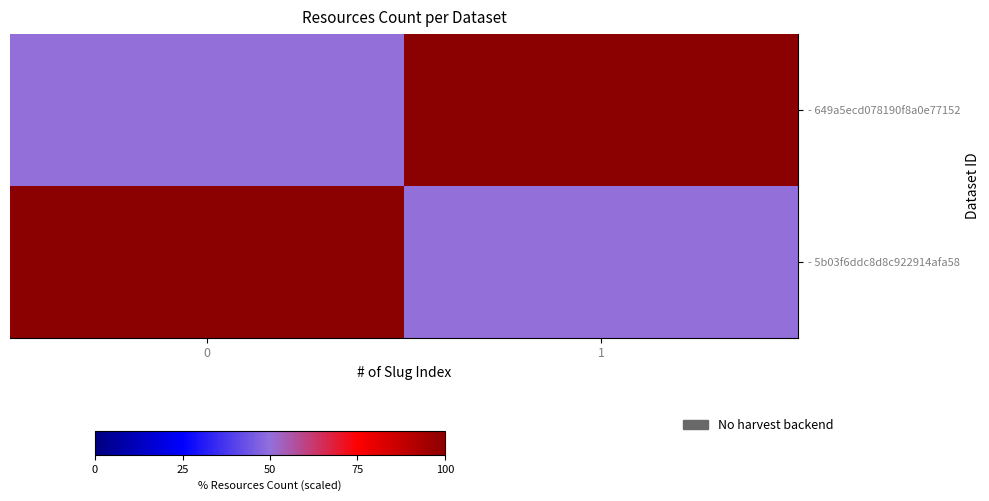

What is the difference between the highest and lowest values at 0?

50